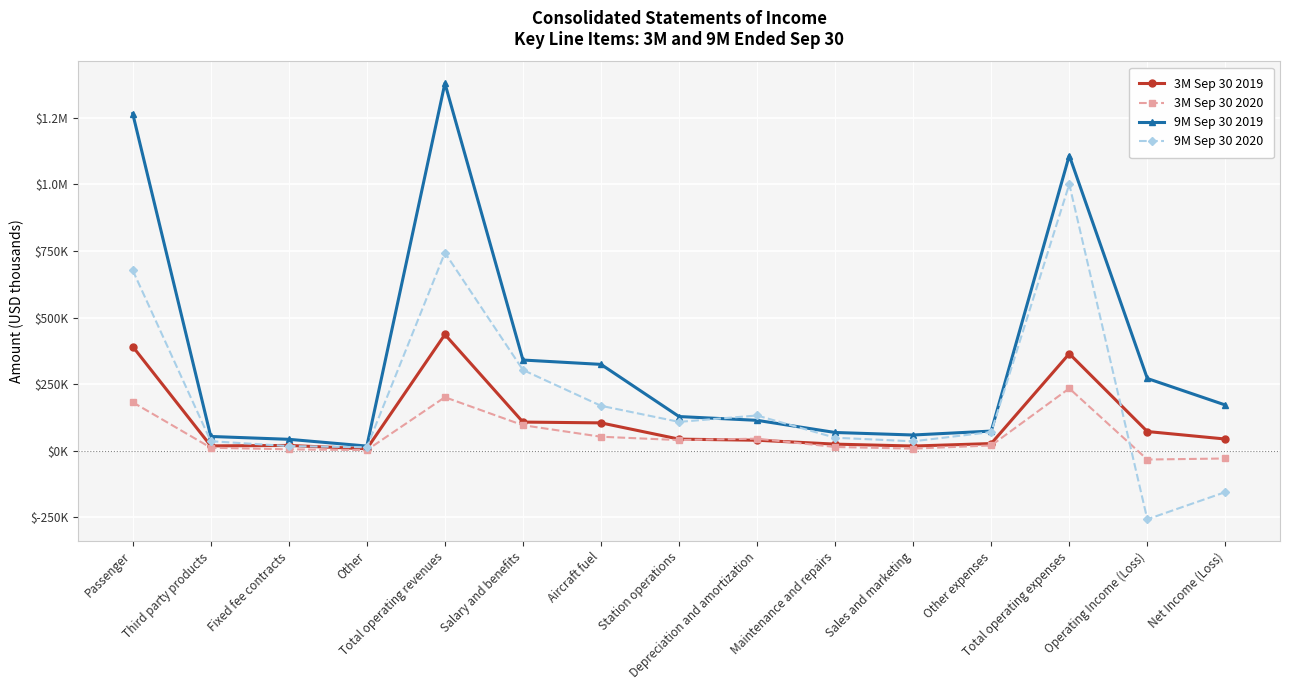

Between which two adjacent categories do 9M Sep 30 2020 and 9M Sep 30 2019 first intersect?

Station operations and Depreciation and amortization